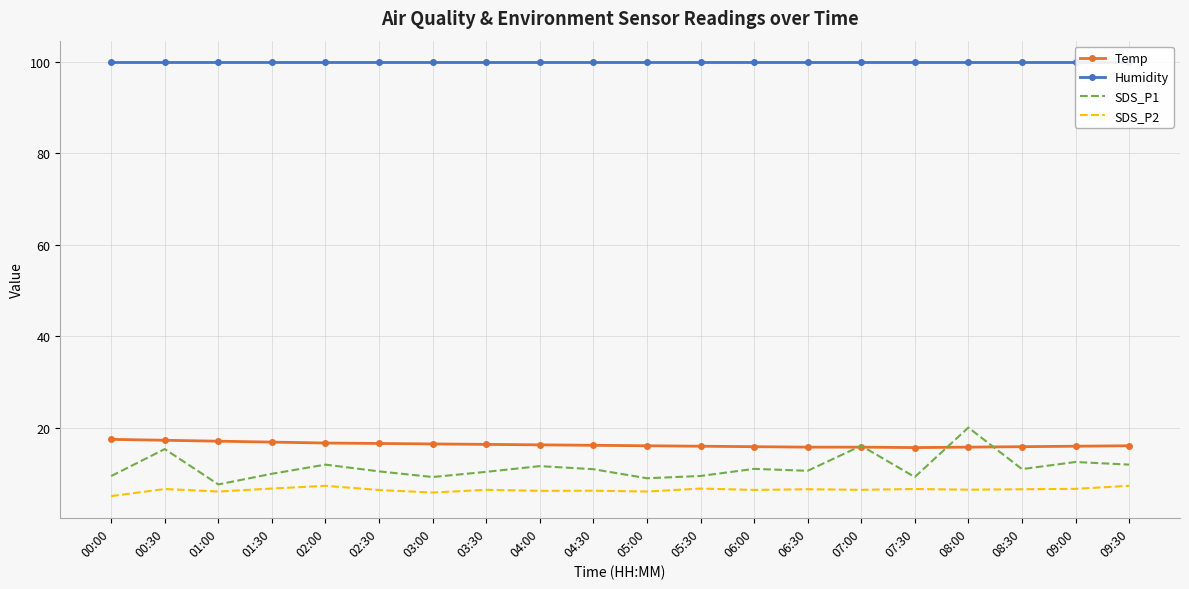

What position from the left is 00:00?

1